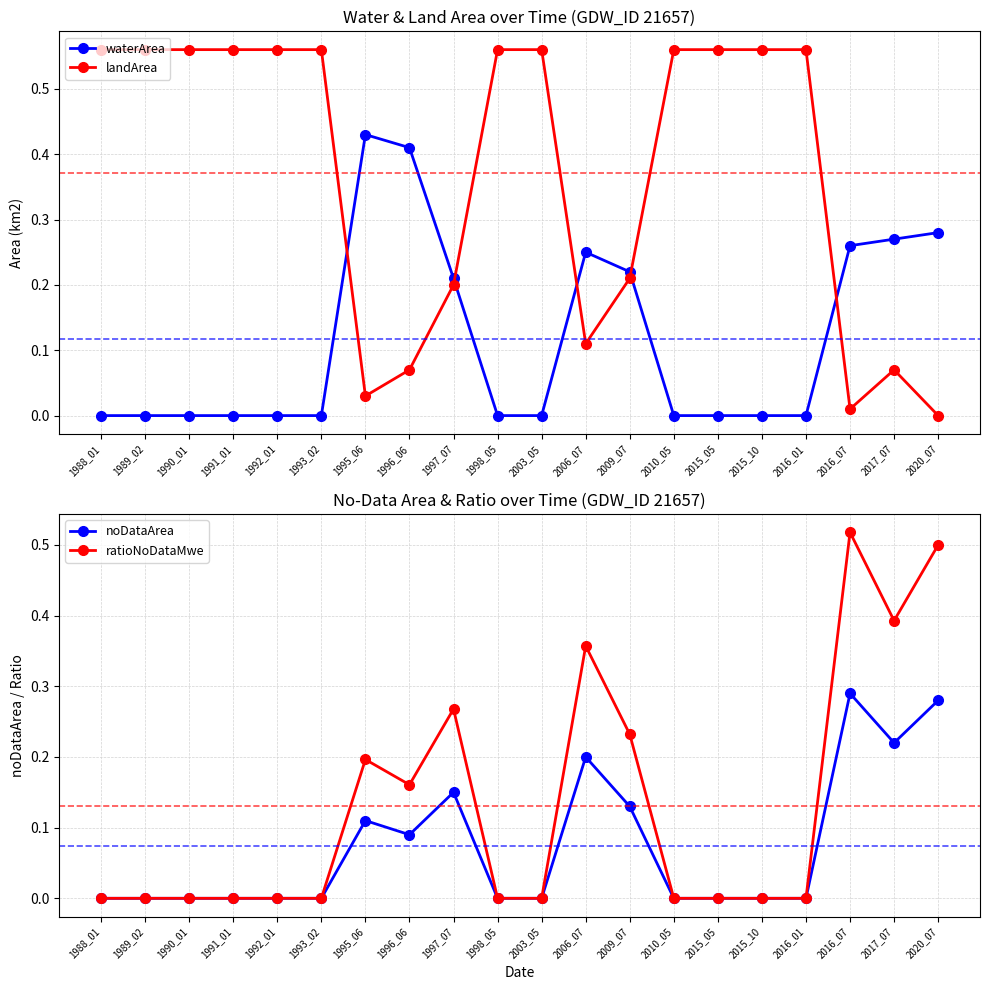

Reading left to right, extract all data points from this chart.

waterArea: 0.0	0.0	0.0	0.0	0.0	0.0	0.4	0.4	0.2	0.0	0.0	0.2	0.2	0.0	0.0	0.0	0.0	0.3	0.3	0.3
landArea: 0.6	0.6	0.6	0.6	0.6	0.6	0.0	0.1	0.2	0.6	0.6	0.1	0.2	0.6	0.6	0.6	0.6	0.0	0.1	0.0
noDataArea: 0.0	0.0	0.0	0.0	0.0	0.0	0.1	0.1	0.1	0.0	0.0	0.2	0.1	0.0	0.0	0.0	0.0	0.3	0.2	0.3
ratioNoDataMwe: 0.0	0.0	0.0	0.0	0.0	0.0	0.2	0.2	0.3	0.0	0.0	0.4	0.2	0.0	0.0	0.0	0.0	0.5	0.4	0.5